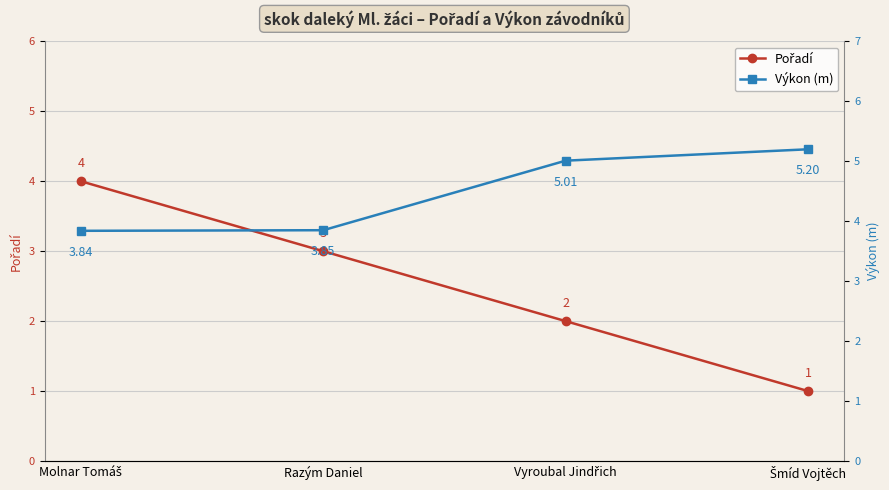

What is the difference between the highest and lowest values at Molnar Tomáš?

0.2